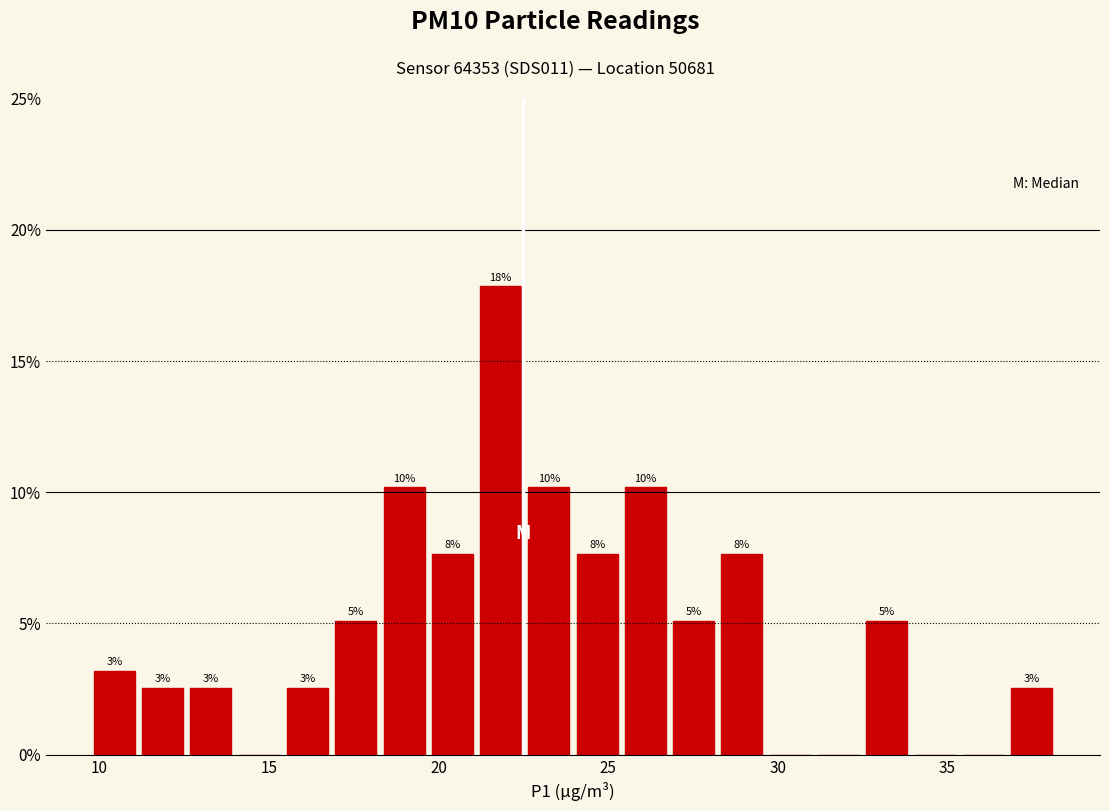

Around what value on the x-axis is the tallest bar? Give the approximate position of its centre, as read against the axis.

22.0